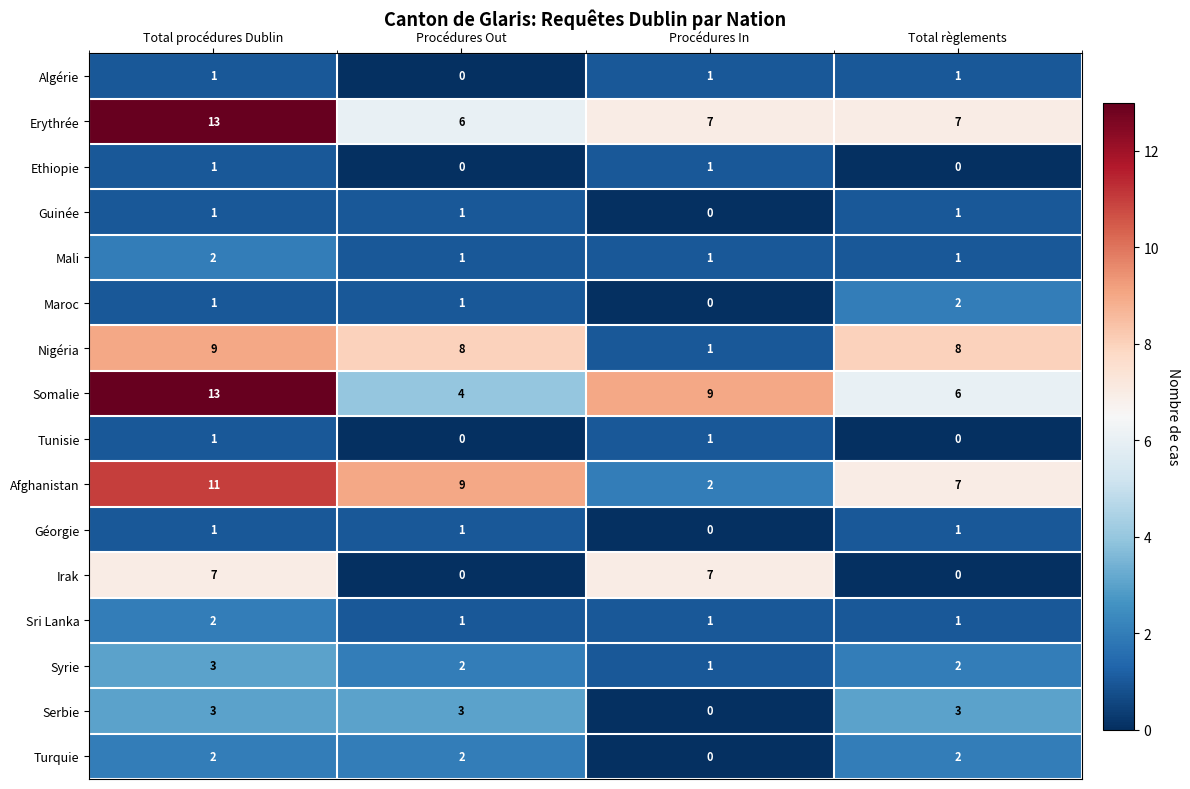

Which label corresponds to the largest value in the chart?

Total procédures Dublin